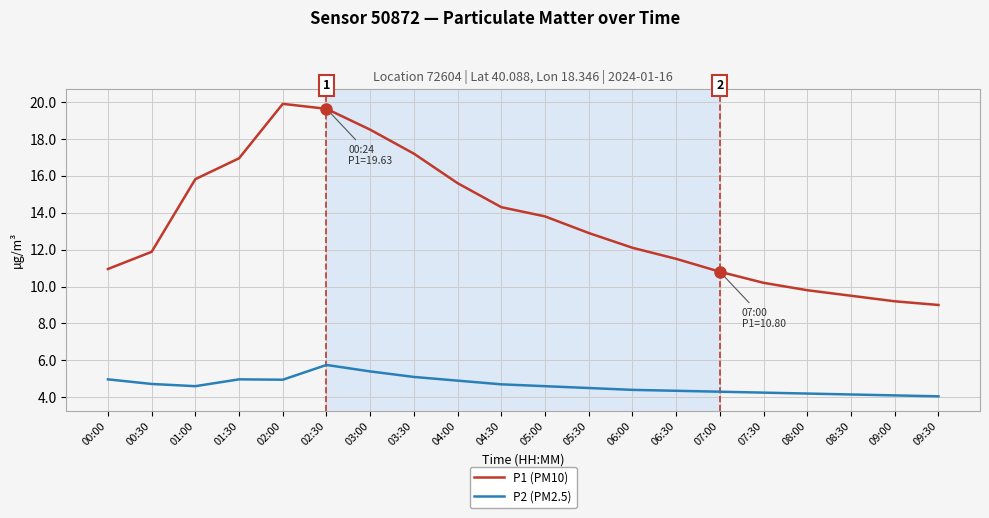

How many lines are shown in the chart?

2